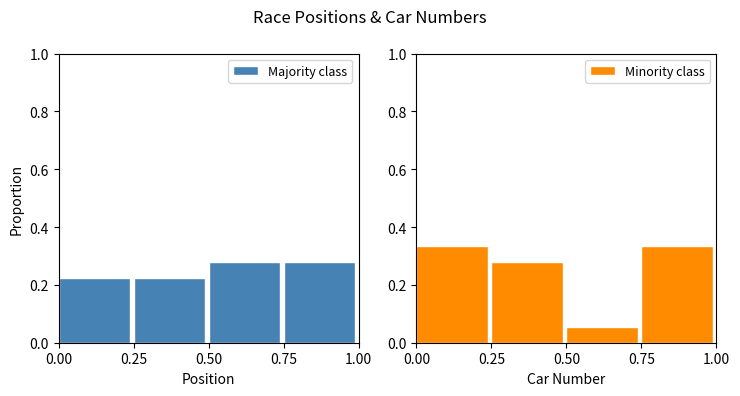

Rank the categories by Minority class value from lowest to highest.

0.50, 0.25, 0.00, 0.75